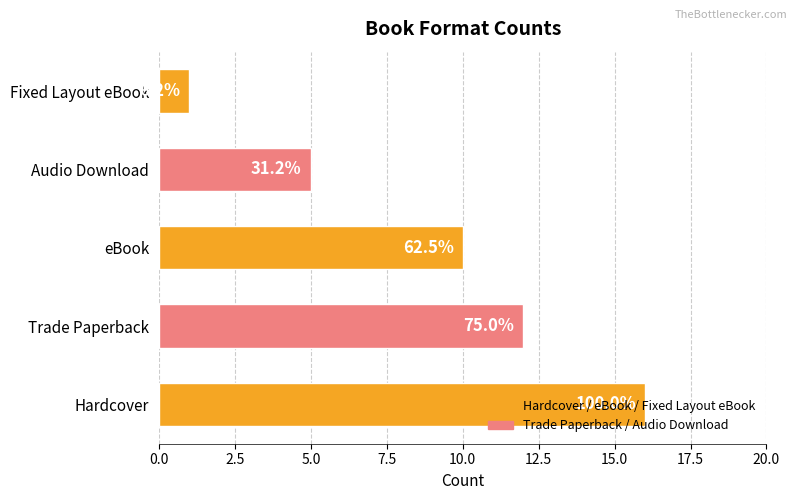

How many bars are there in total?

5